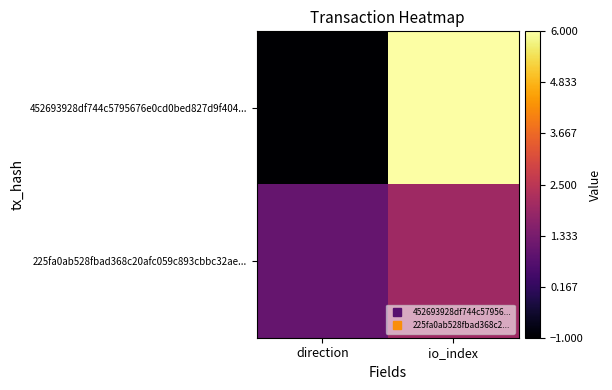

List the series in order of their peak value, lowest first.

225fa0ab528fbad368c20afc059c893cbbc32ae..., 452693928df744c5795676e0cd0bed827d9f404...